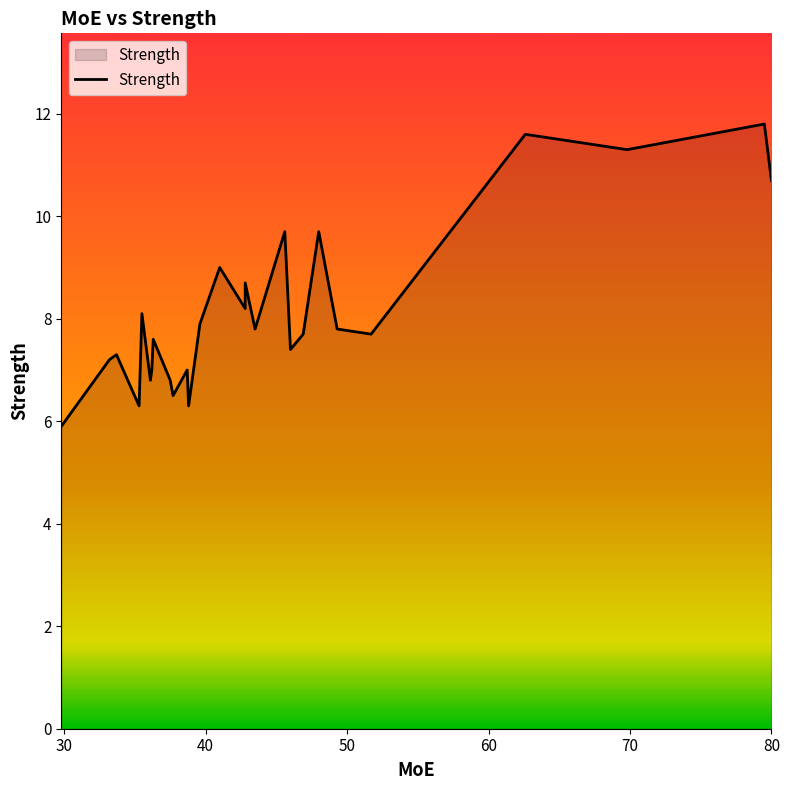

What is the greatest value displayed?

11.8